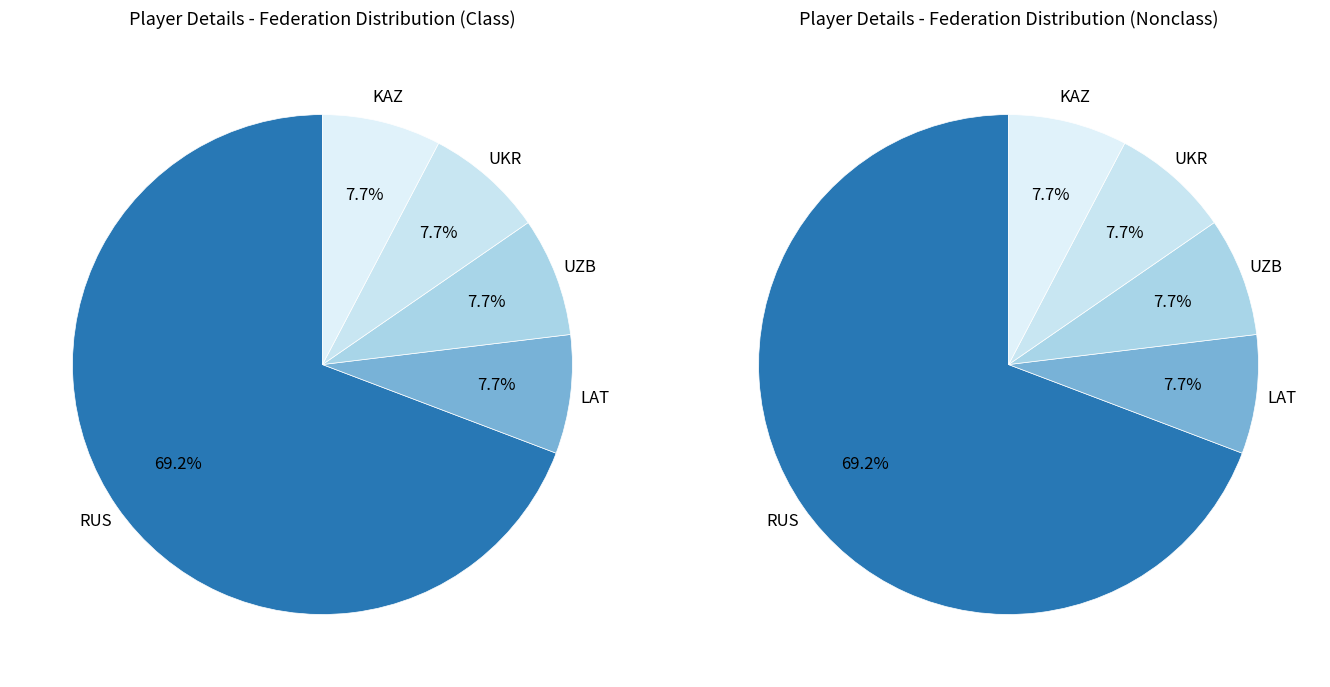

How many slices are in this pie chart?

5